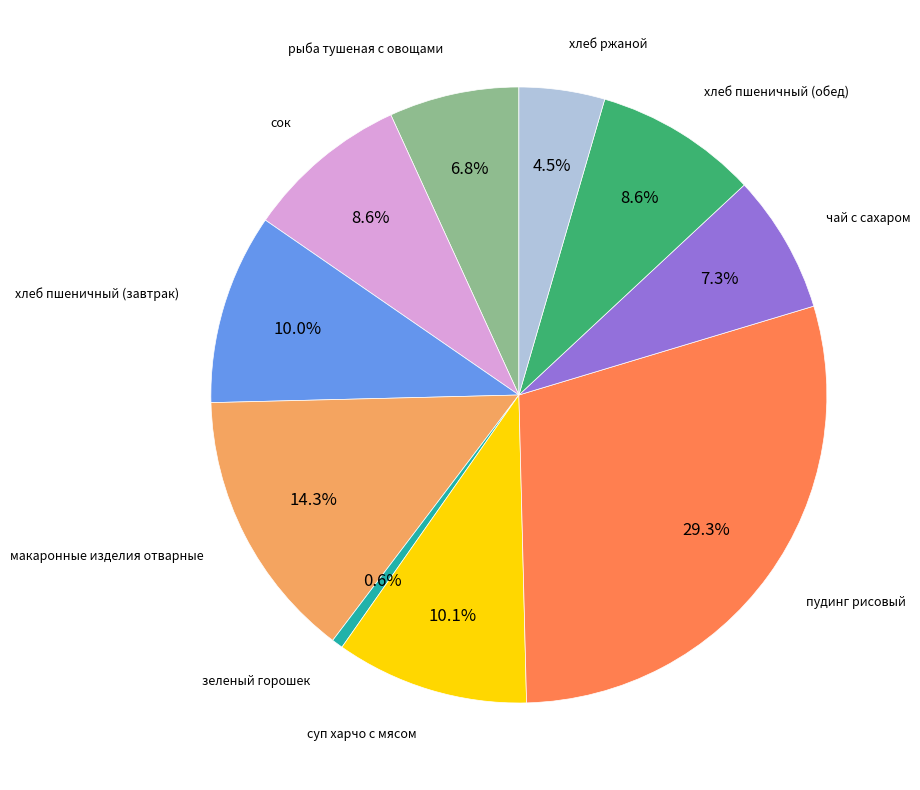

Is there any slice that represents more than half of the pie?

No